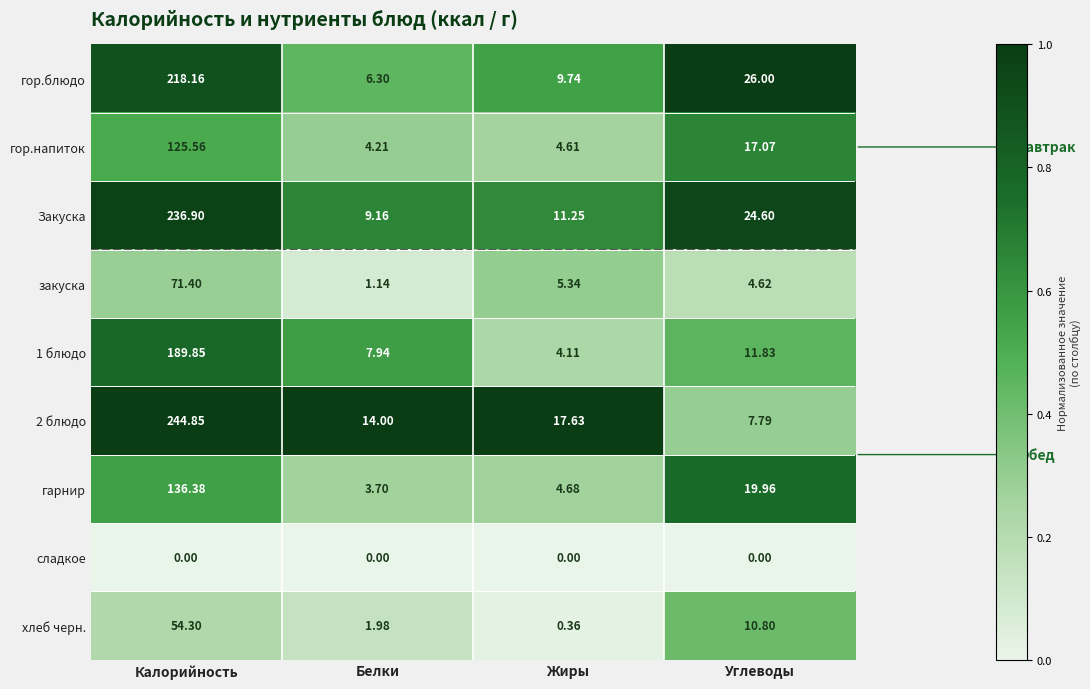

Which category has the highest value across all series?

Калорийность